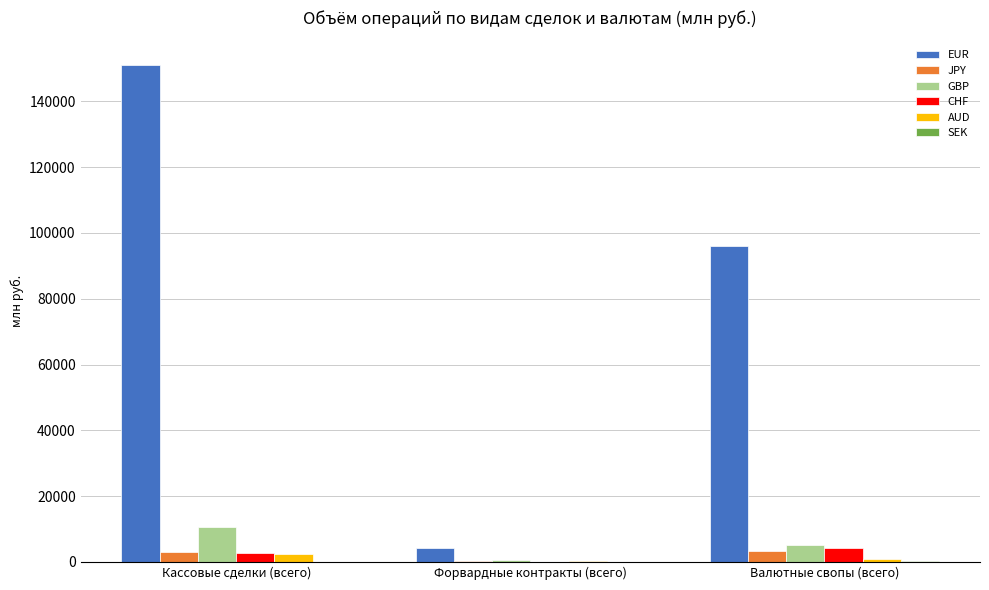

Count the number of data series in this chart.

6